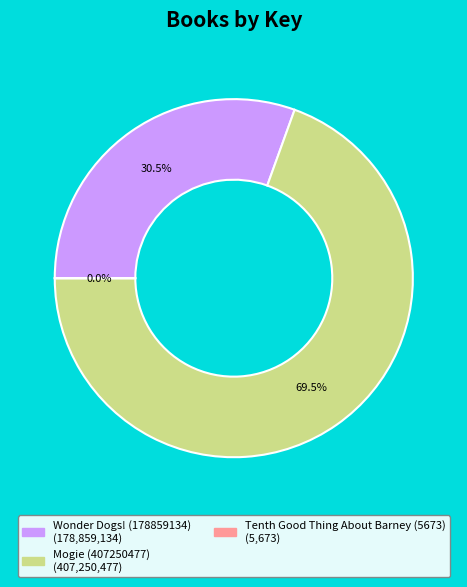

Which slice is the largest?

Mogie (407250477)